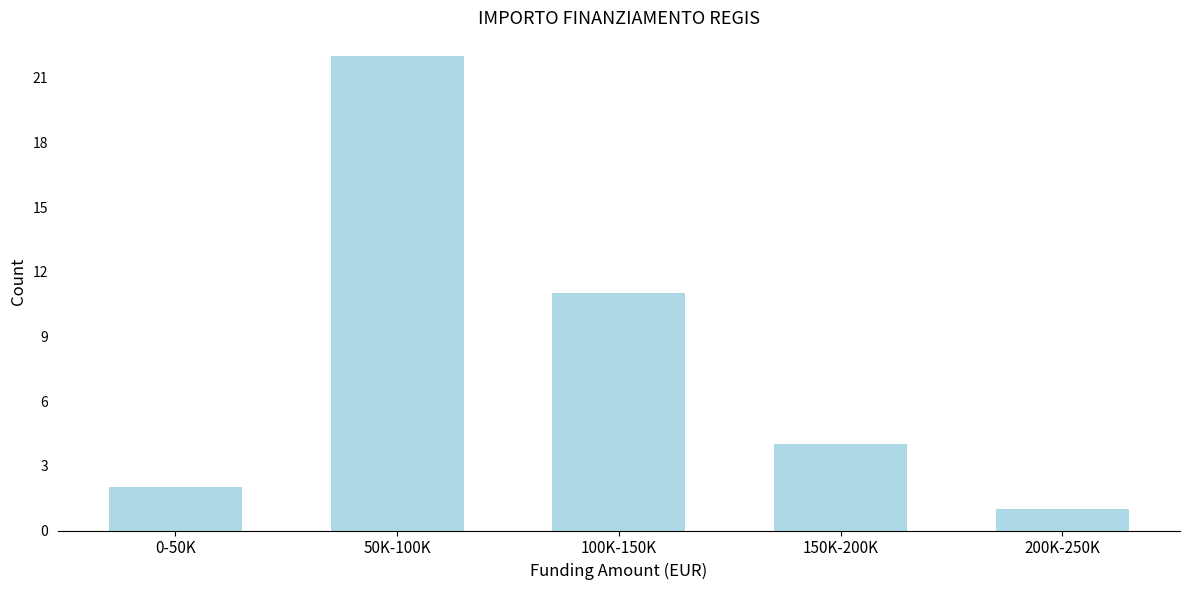

Reading left to right, list all the values displayed in this chart.

2	22	11	4	1